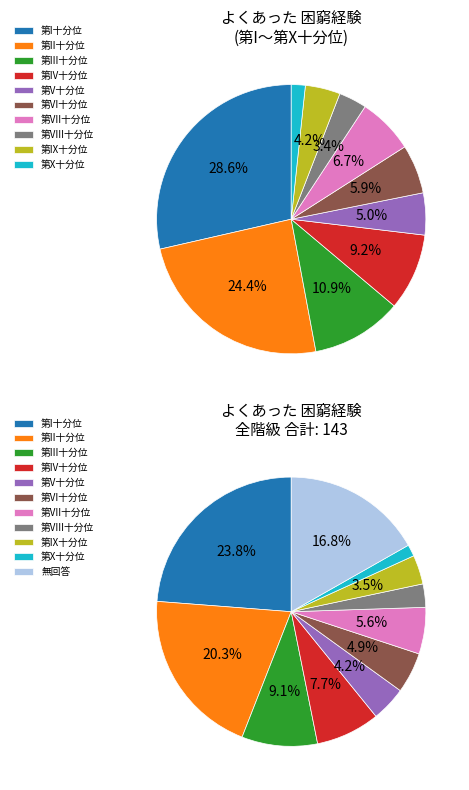

What is the largest slice in the pie chart?

第I十分位